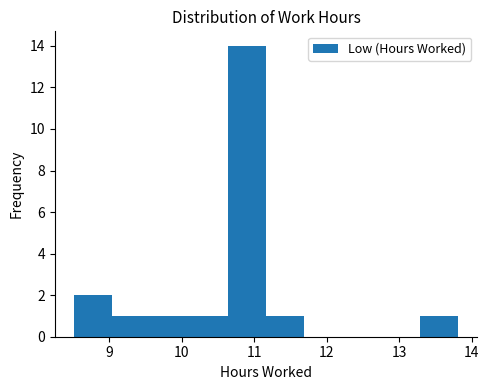

How tall is the bar that spans 10.63 to 11.16 on the x-axis? Neither the bar edges nor the heights are printed on the chart, so give them approximately, as read against the axes.

14